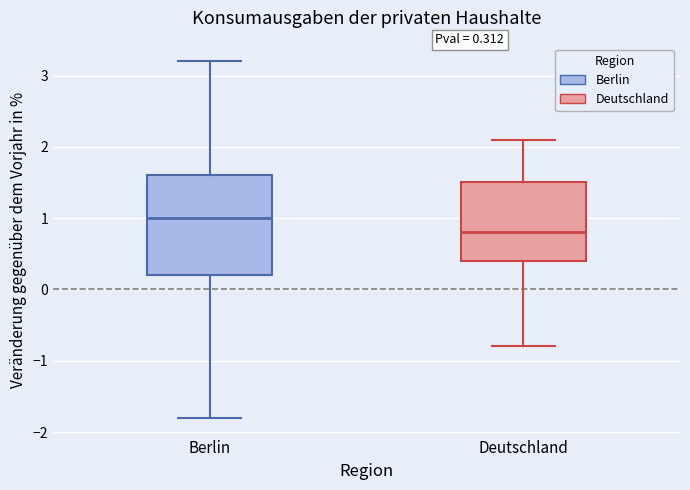

Which box's median line is the lowest?

Deutschland